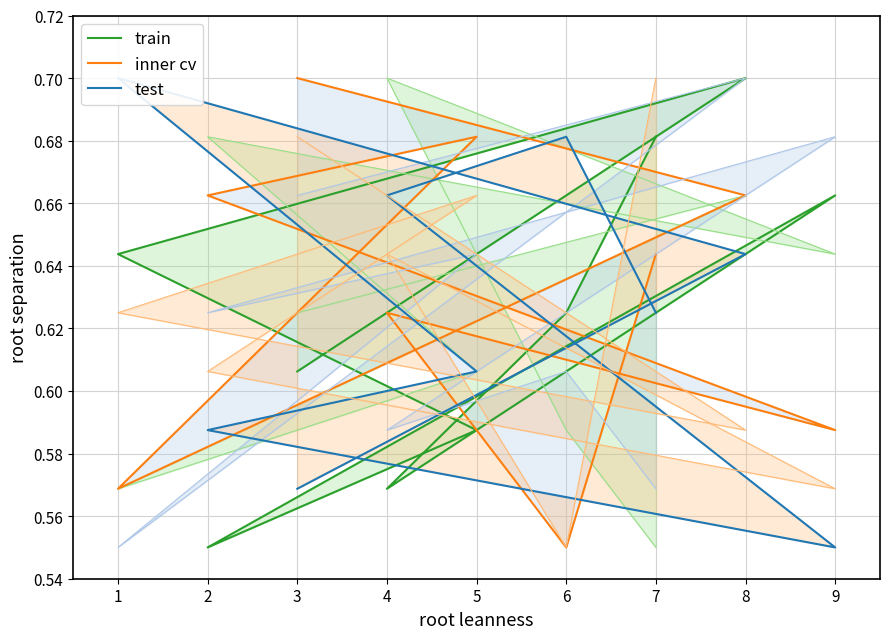

What are all the series names shown in the legend?

train, inner cv, test